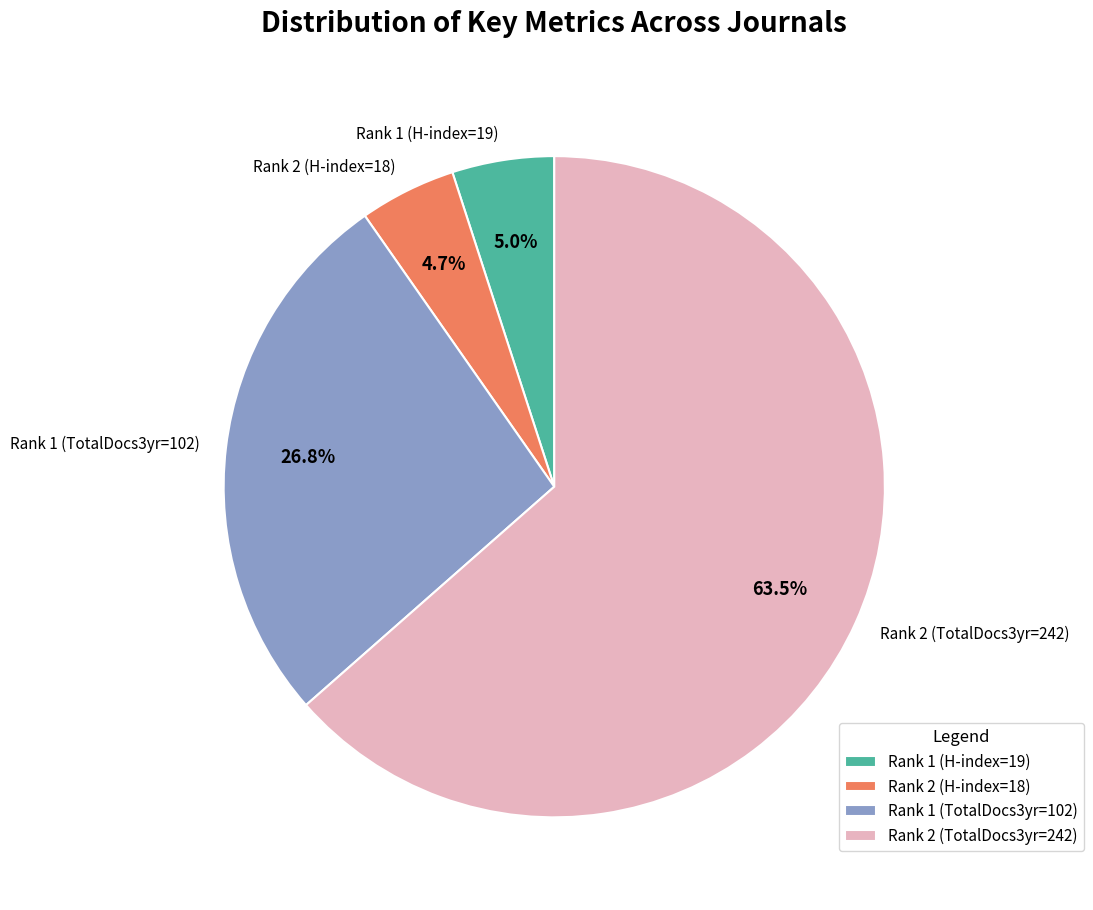

Do Rank 1 (TotalDocs3yr=102) and Rank 2 (TotalDocs3yr=242) together represent more than half of the pie?

Yes